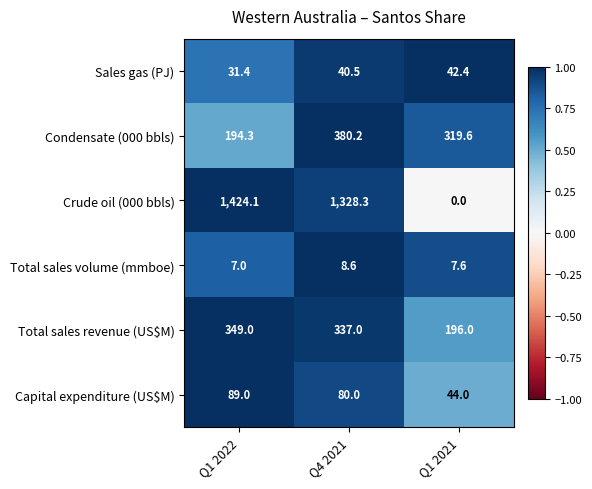

True or false: Crude oil (000 bbls) has a value of 607.8 at Q1 2021.

False